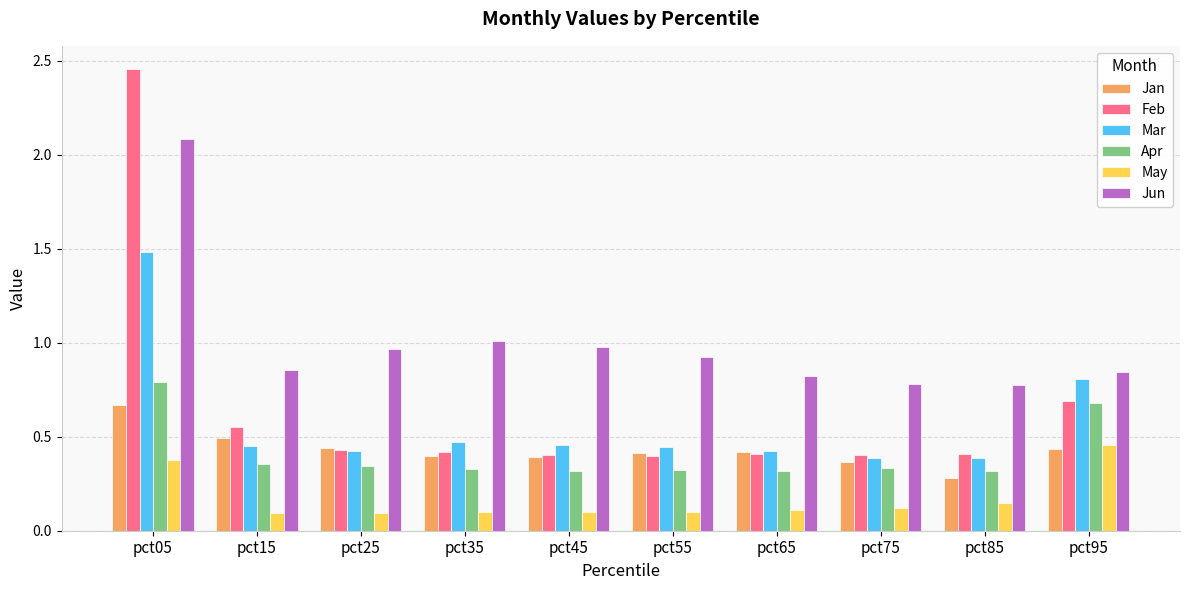

Are the bars grouped side by side (vs. stacked)?

Yes